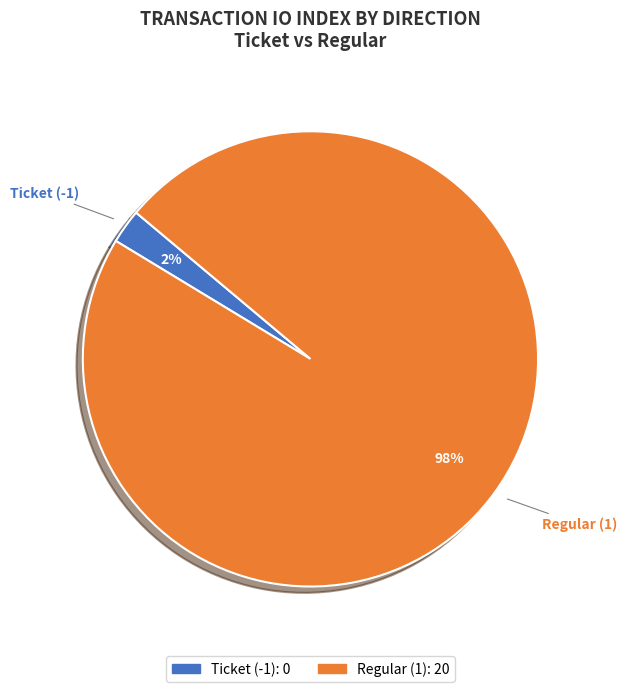

To the nearest percent, what is the combined percentage of Ticket (-1) and Regular (1)?

100%